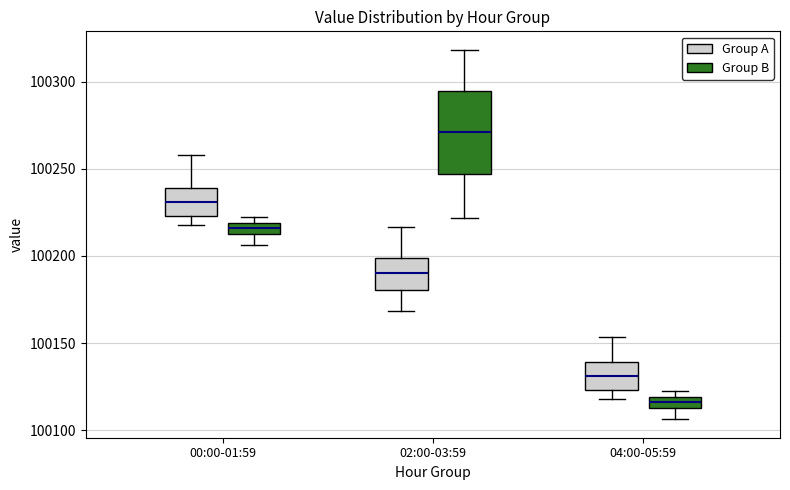

Which box has the lowest median line?

04:00-05:59 (Group B)